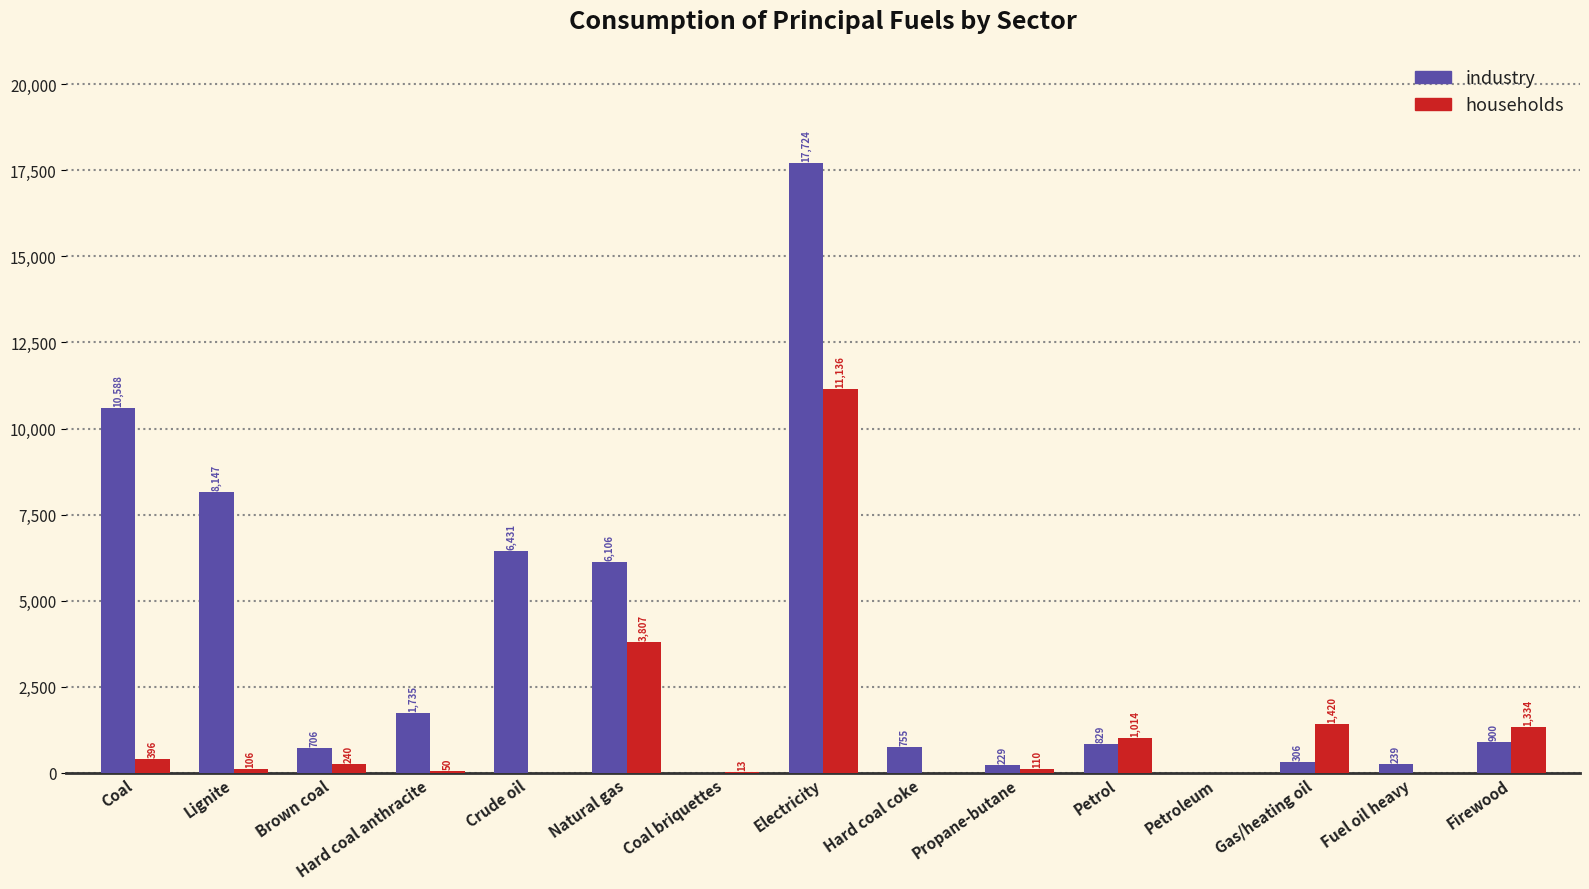

Reading left to right, extract all data points from this chart.

industry: 10588	8147	706	1735	6431	6106	0	17724	755	229	829	0	306	239	900
households: 396	106	240	50	0	3807	13	11136	0	110	1014	0	1420	0	1334